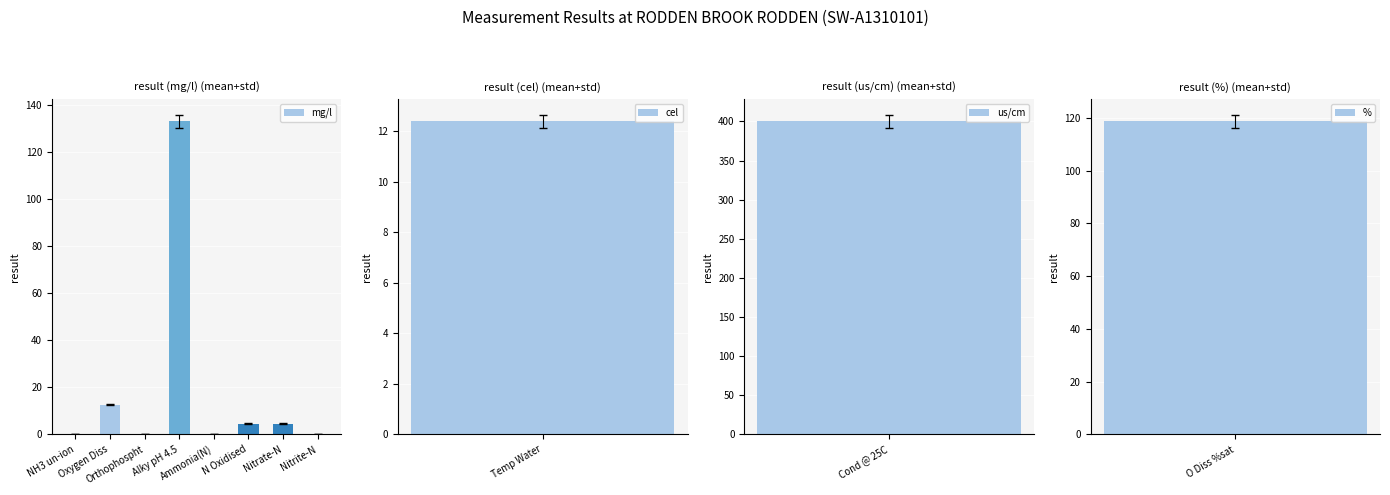

Which category has the highest value across all series?

Alky pH 4.5